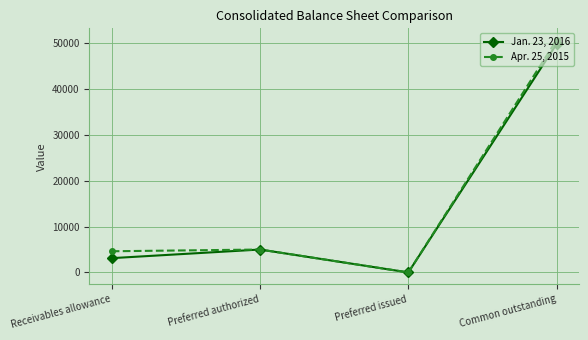

Which series has the largest range (max minus min)?

Apr. 25, 2015